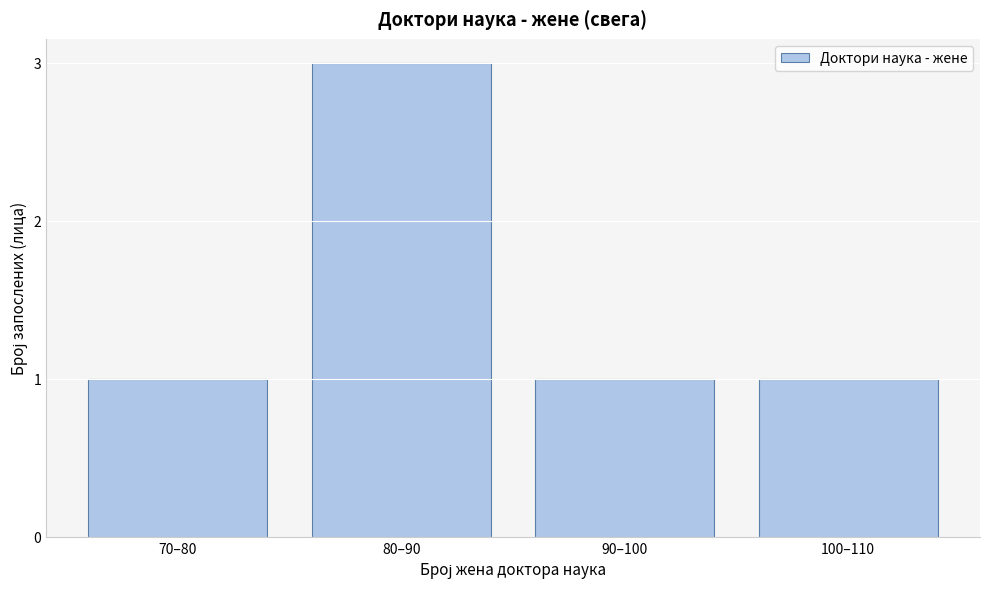

Reading left to right, what are all the values shown in this chart?

1	3	1	1